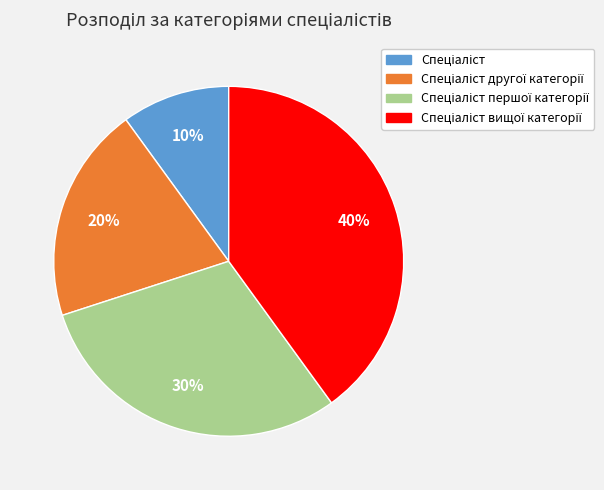

To the nearest percent, what is the average slice percentage?

25%